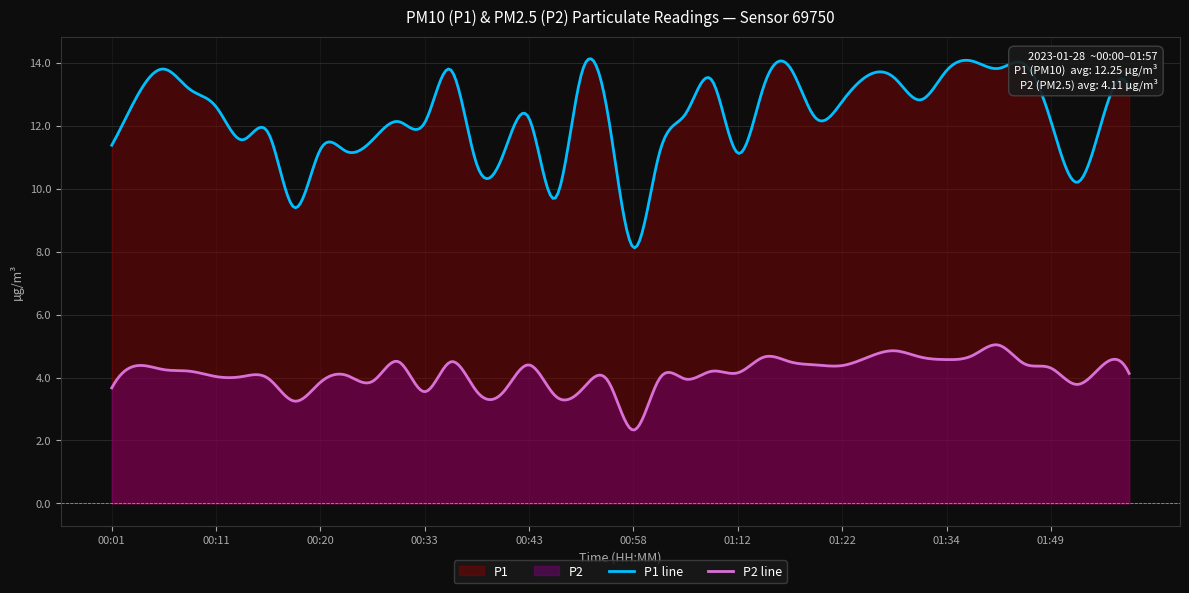

What is the sum of the P2 values at 01:57 and 00:08?

8.3